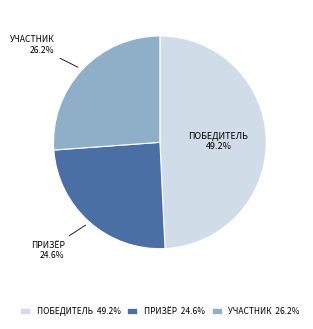

Which category has the smallest portion of the pie?

ПРИЗЁР 24.6%